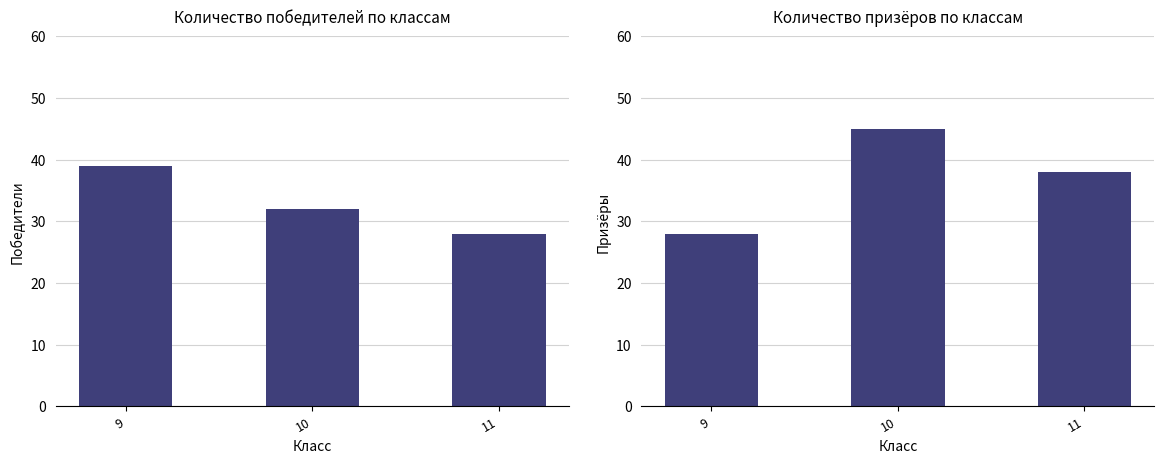

At which label does победитель reach its peak?

9